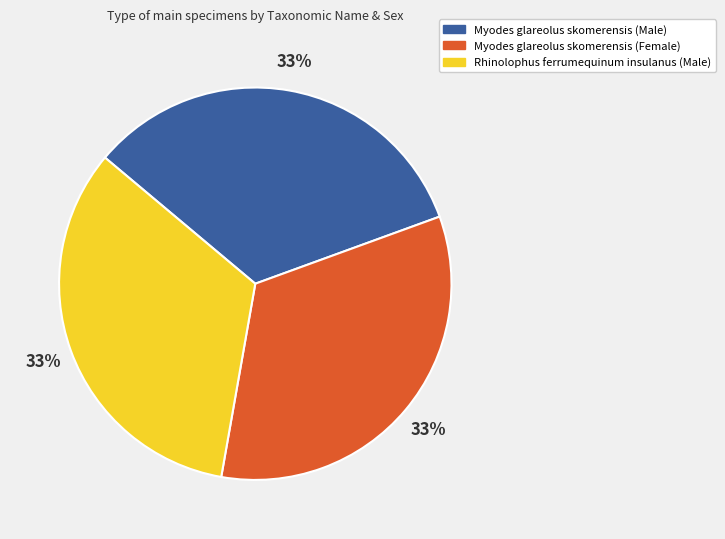

Is Rhinolophus ferrumequinum insulanus (Male) the majority of the pie?

No